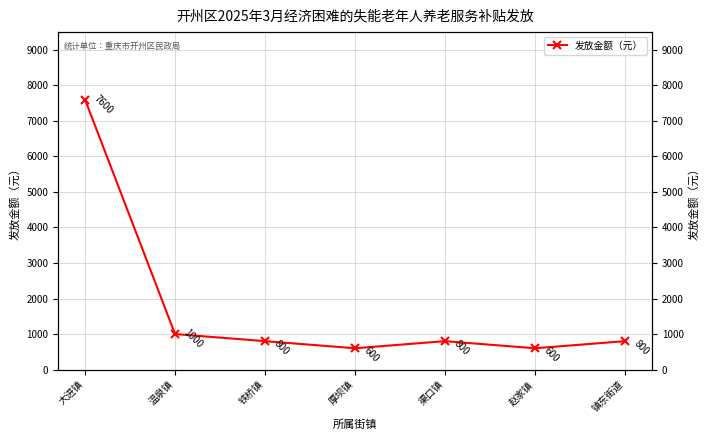

Reading left to right, transcribe all the data shown in this chart.

大进镇=7600	温泉镇=1000	铁桥镇=800	厚坝镇=600	渠口镇=800	赵家镇=600	镇东街道=800